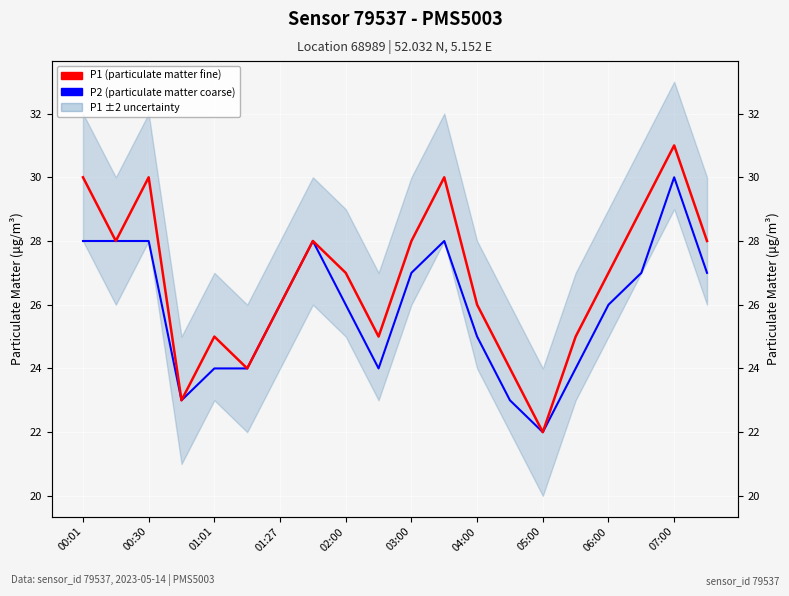

What is the maximum value shown in the chart?

31